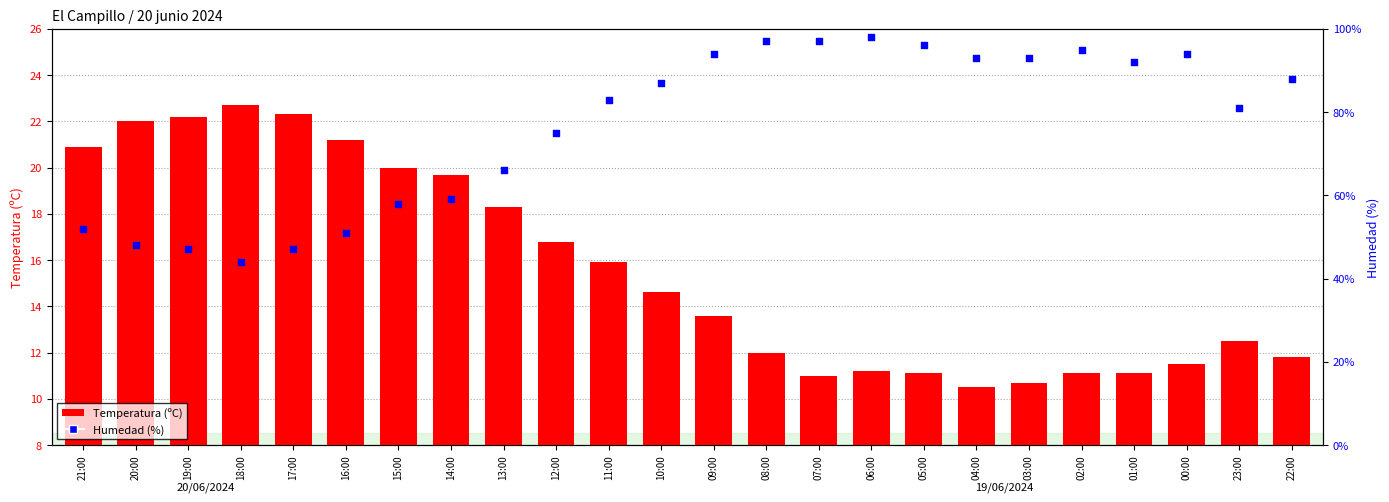

Is the value of Temperatura (ºC) at 21:00 greater than the value of Humedad (%) at 12:00?

No